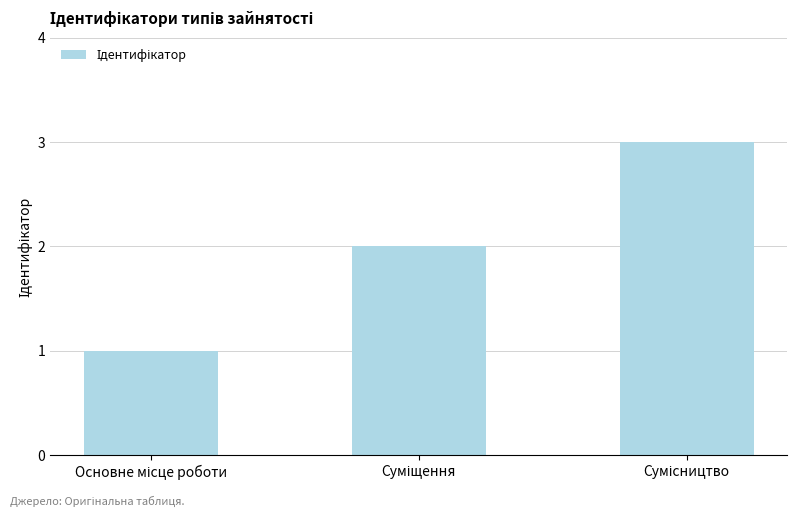

What is the sum of all values?

6